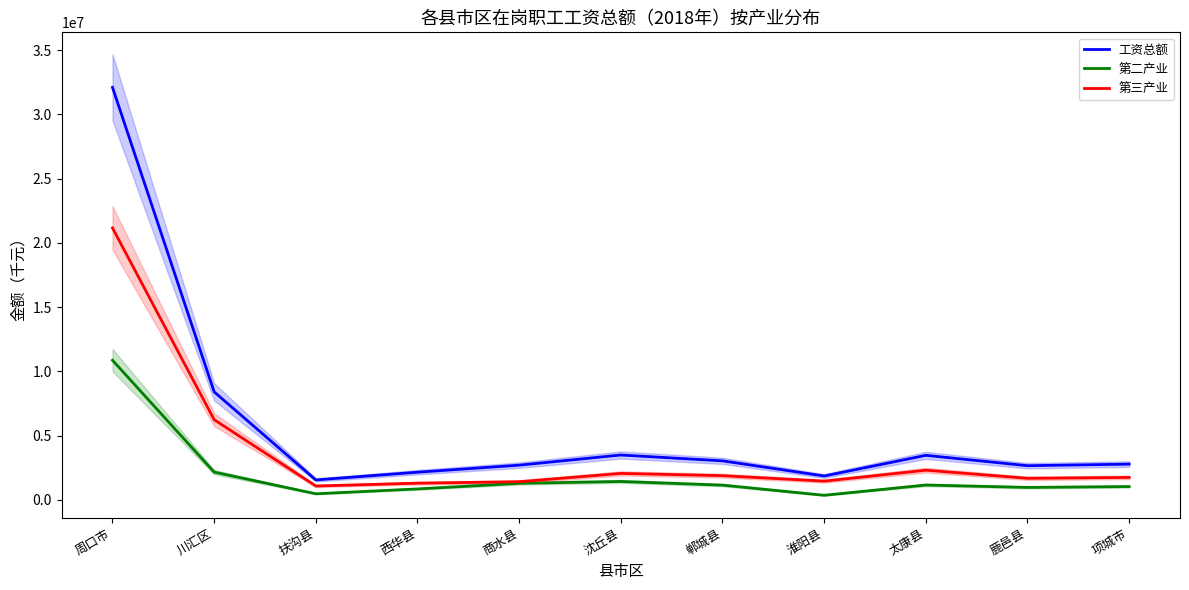

What are all the series names shown in the legend?

工资总额, 第二产业, 第三产业